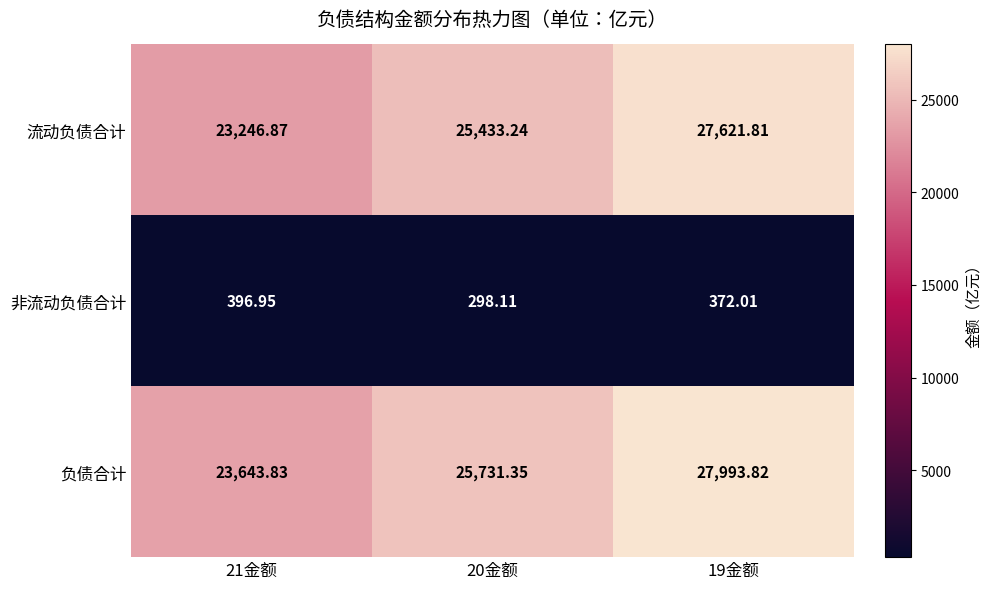

At which category does the chart reach its minimum across all series?

20金额